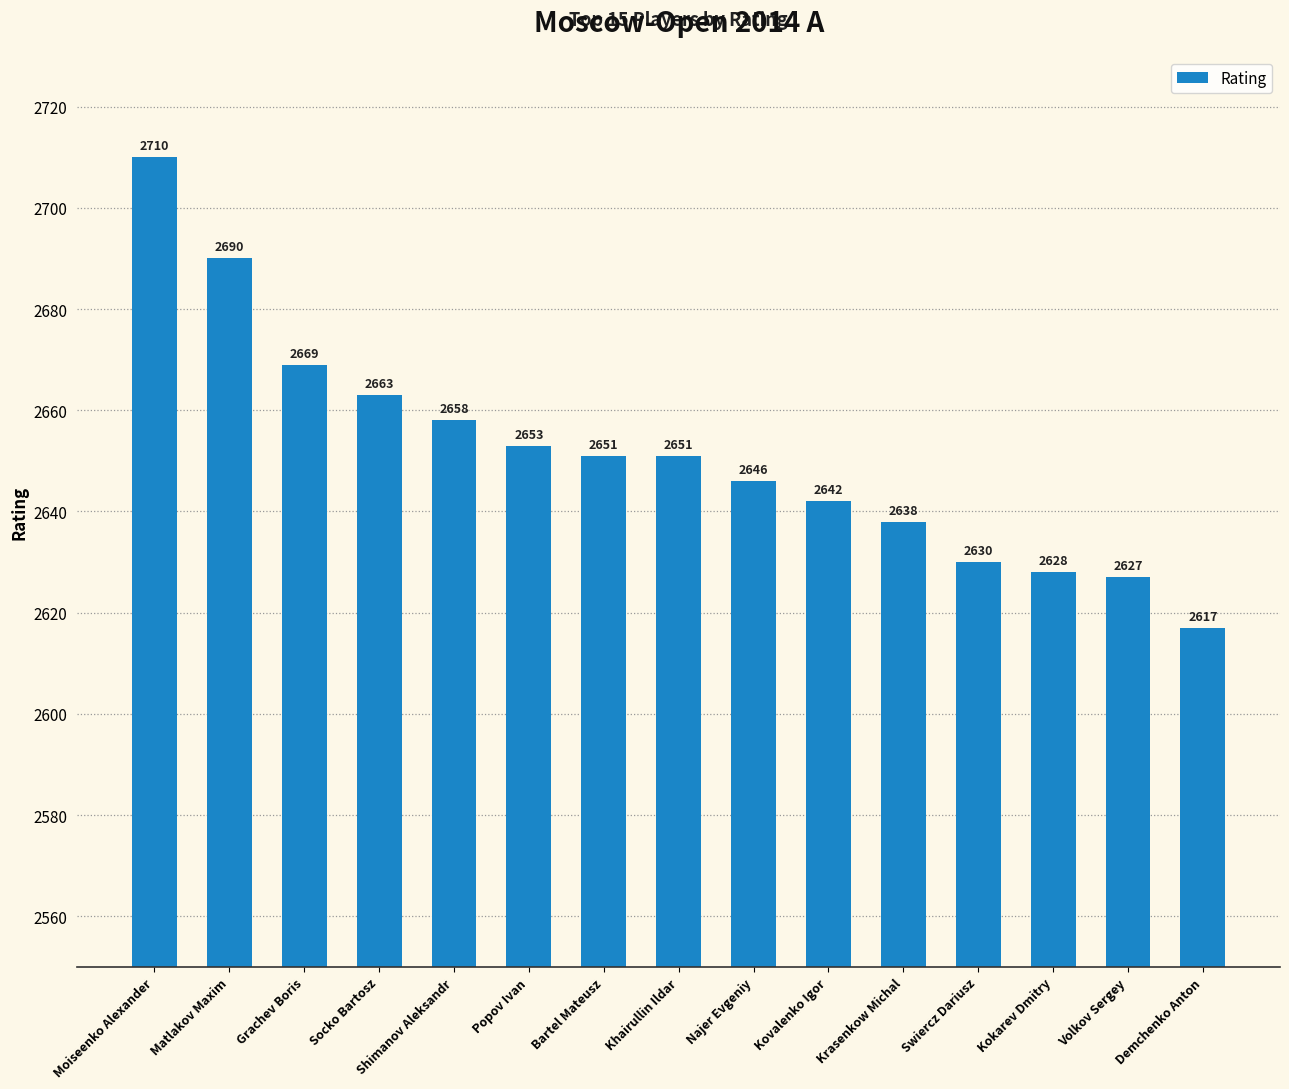

At which category does the chart reach its peak across all series?

Moiseenko Alexander